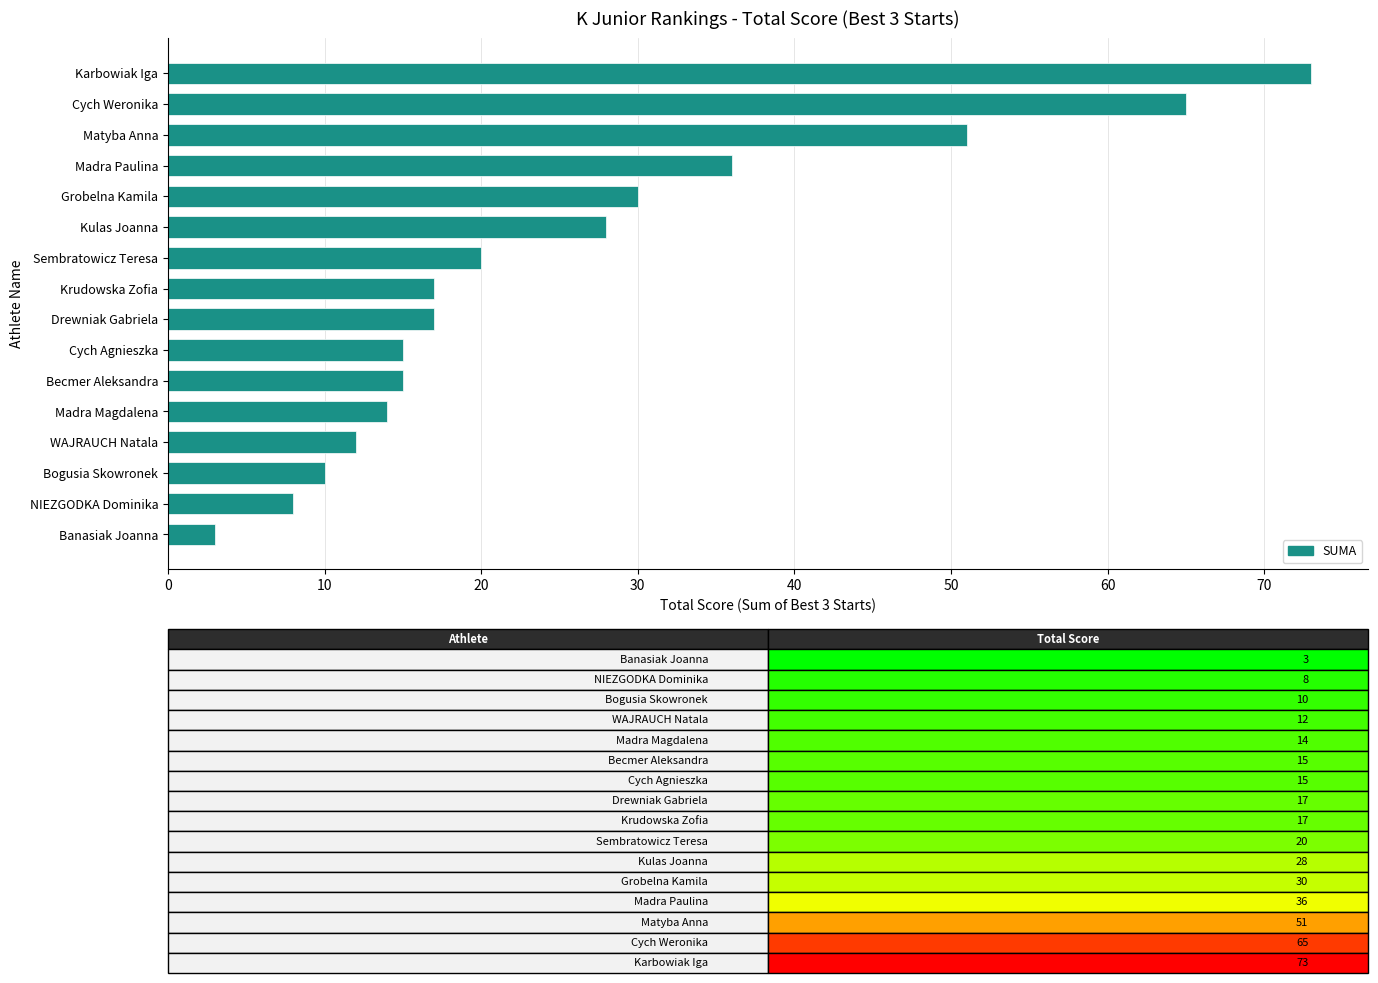

True or false: the data shows 18 at Bogusia Skowronek.

False